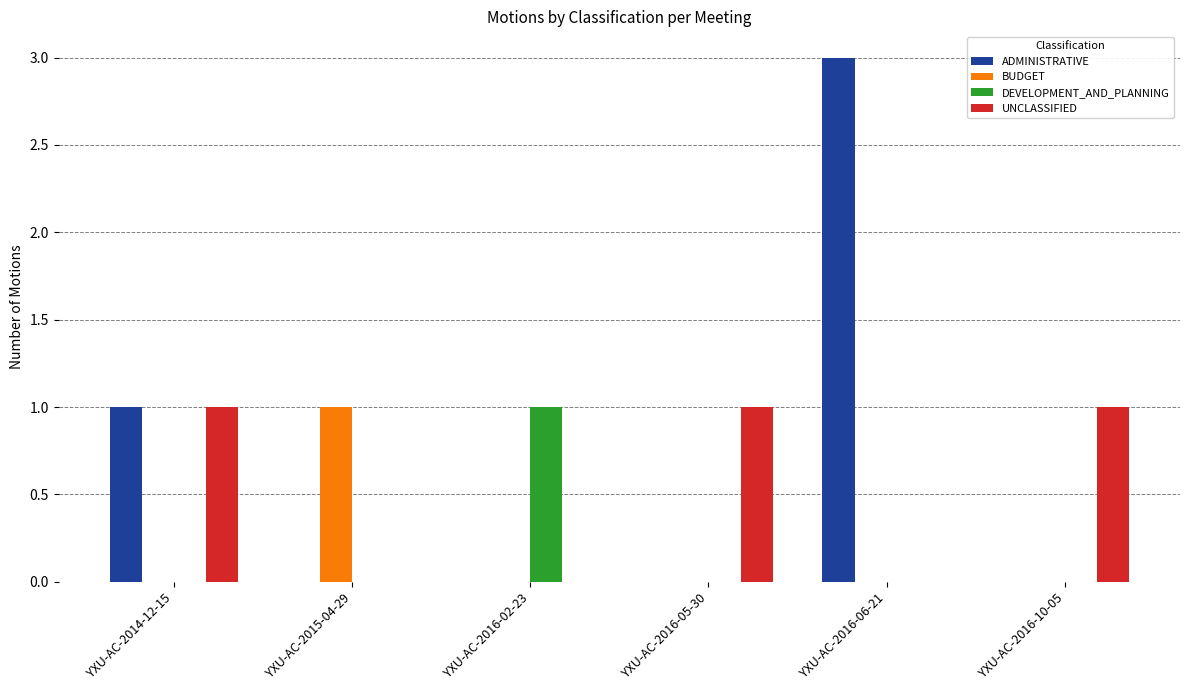

How many data points does each series have?

6